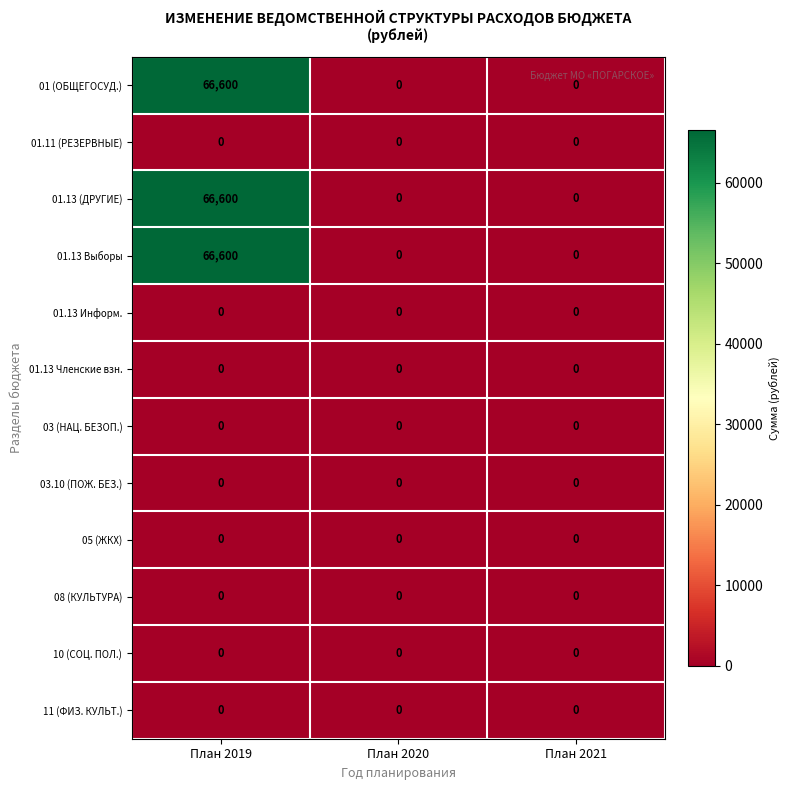

What is the total value across all series at План 2019?

199800